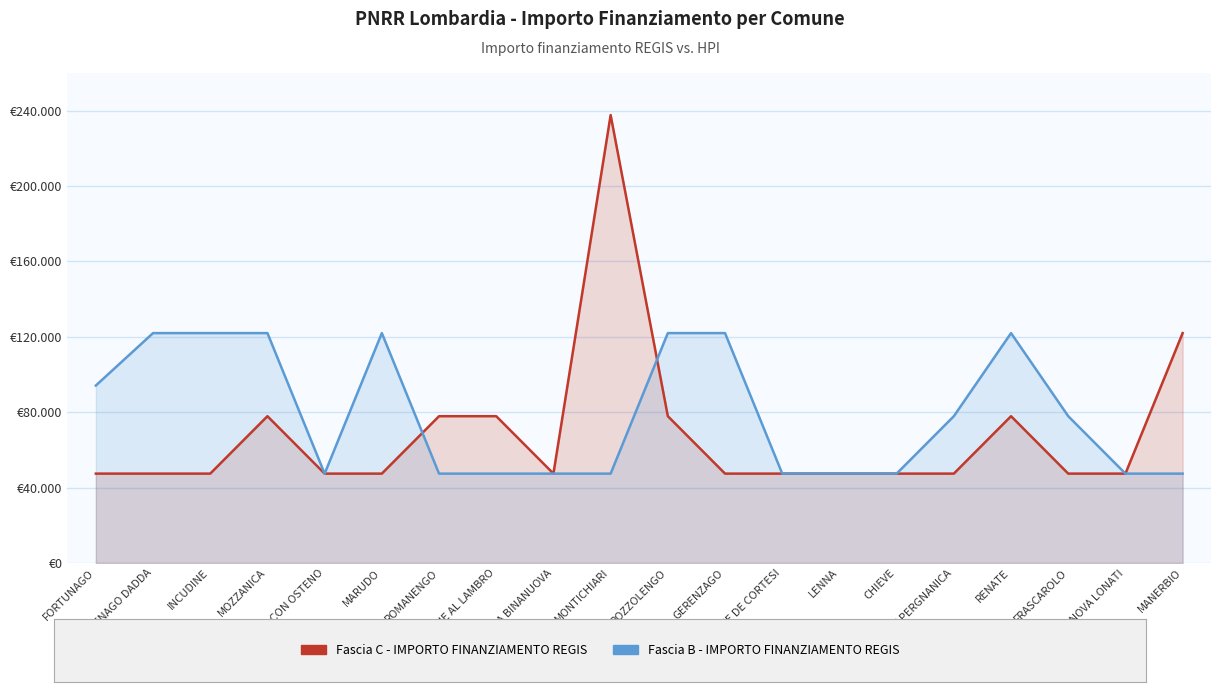

Is it true that Fascia C - IMPORTO FINANZIAMENTO REGIS equals 169879 at MANERBIO?

False